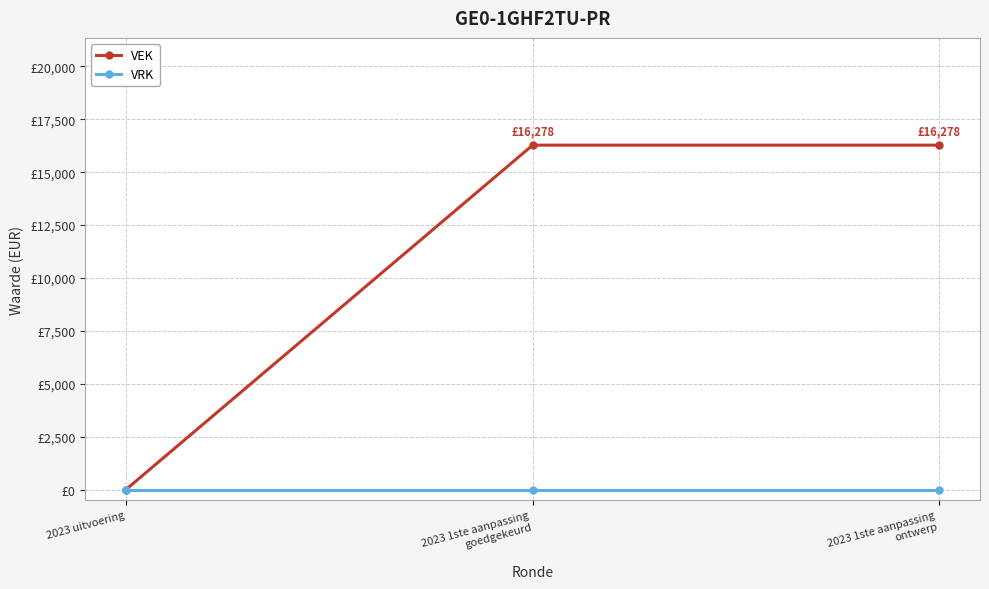

What are all the series names shown in the legend?

VEK, VRK